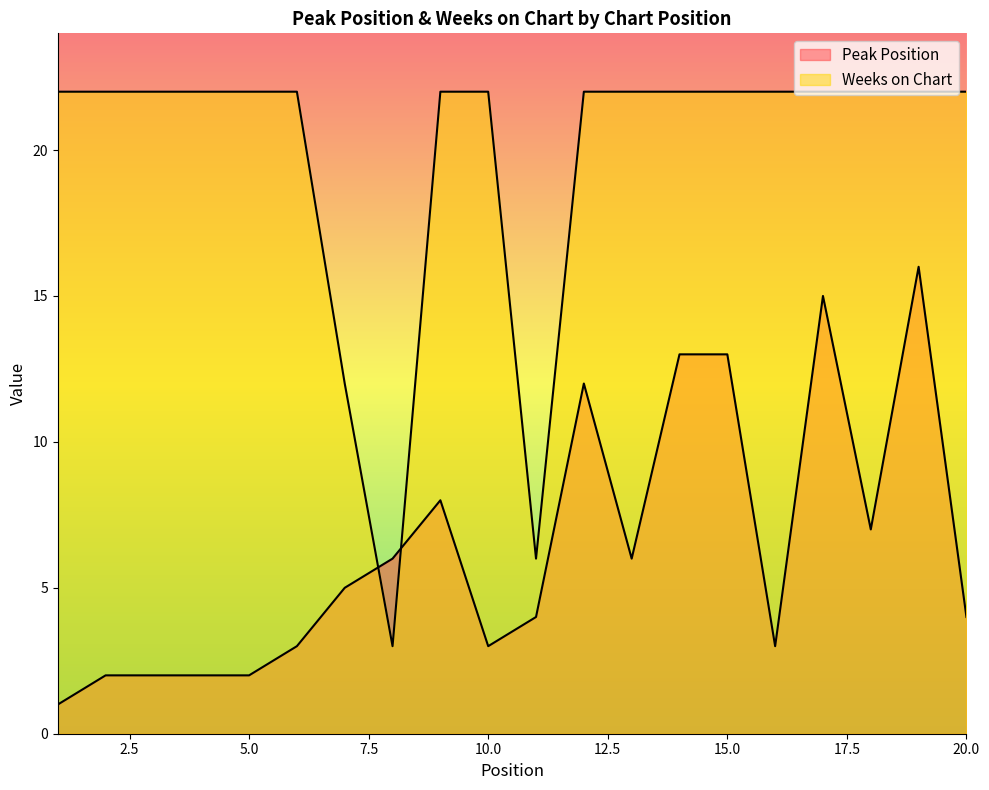

Between which two adjacent categories do Peak Position and Weeks on Chart first intersect?

7 and 8